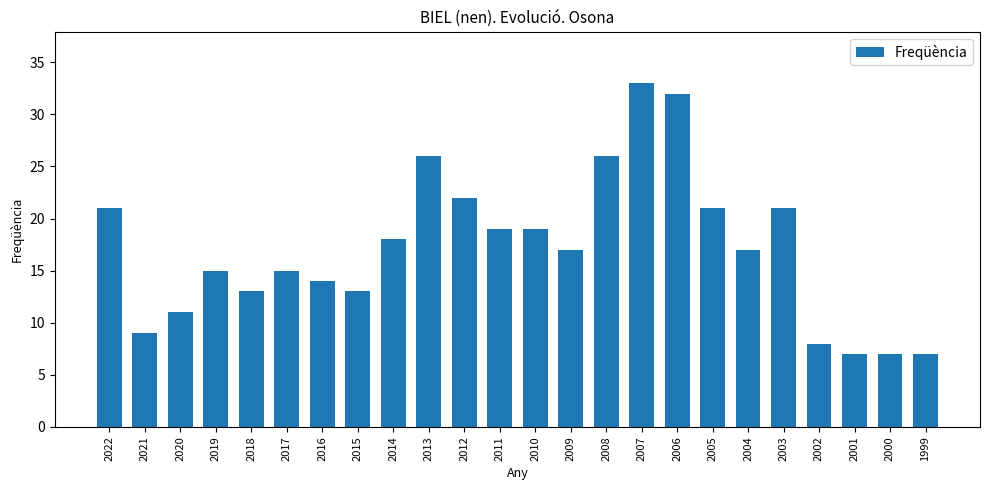

True or false: the data shows 7 at 2000.

True